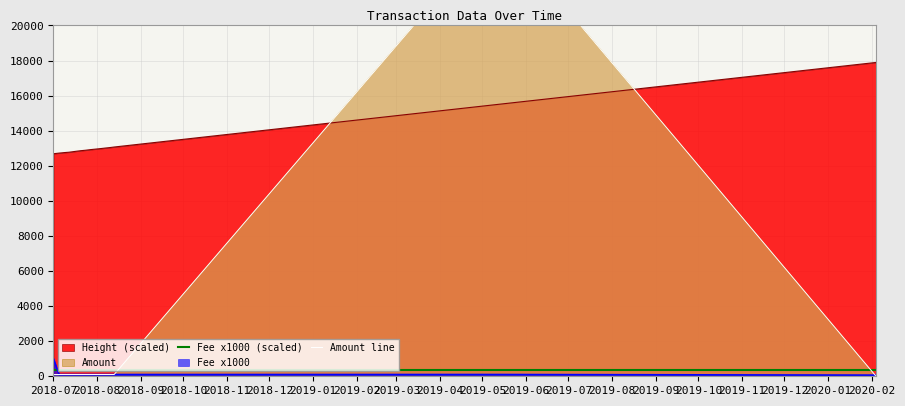

True or false: Fee x1000 and Height (scaled) intersect in this chart.

False